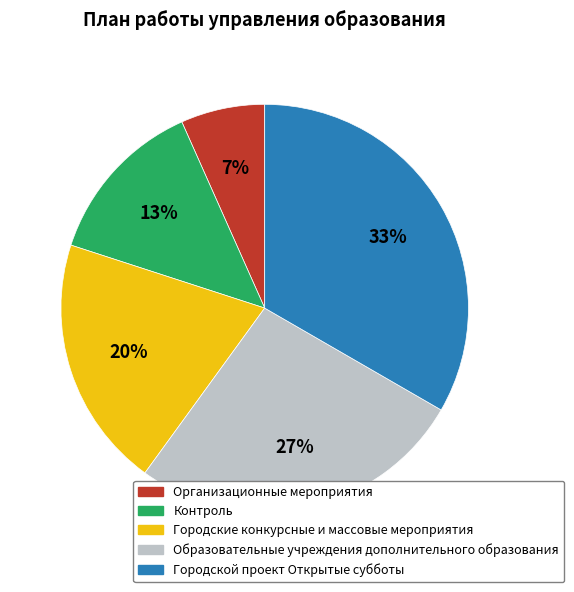

Does any single category account for the majority?

No